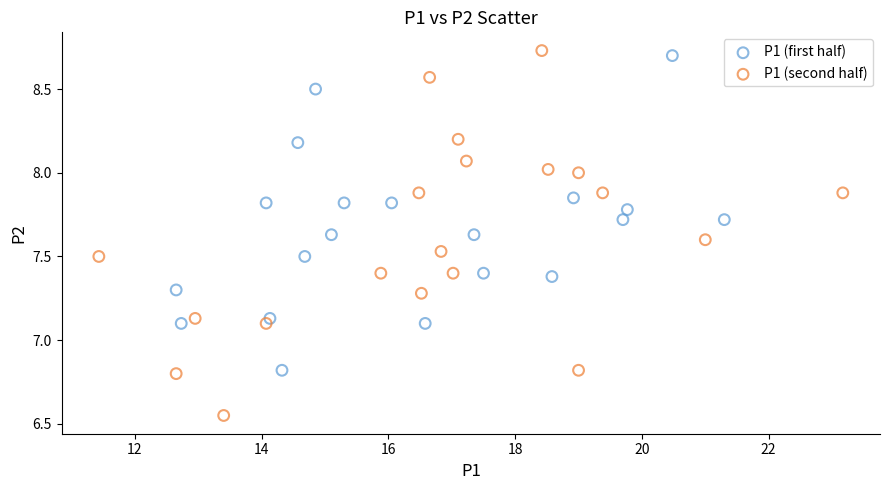

Which series has the widest spread of Y values?

P1 (second half)